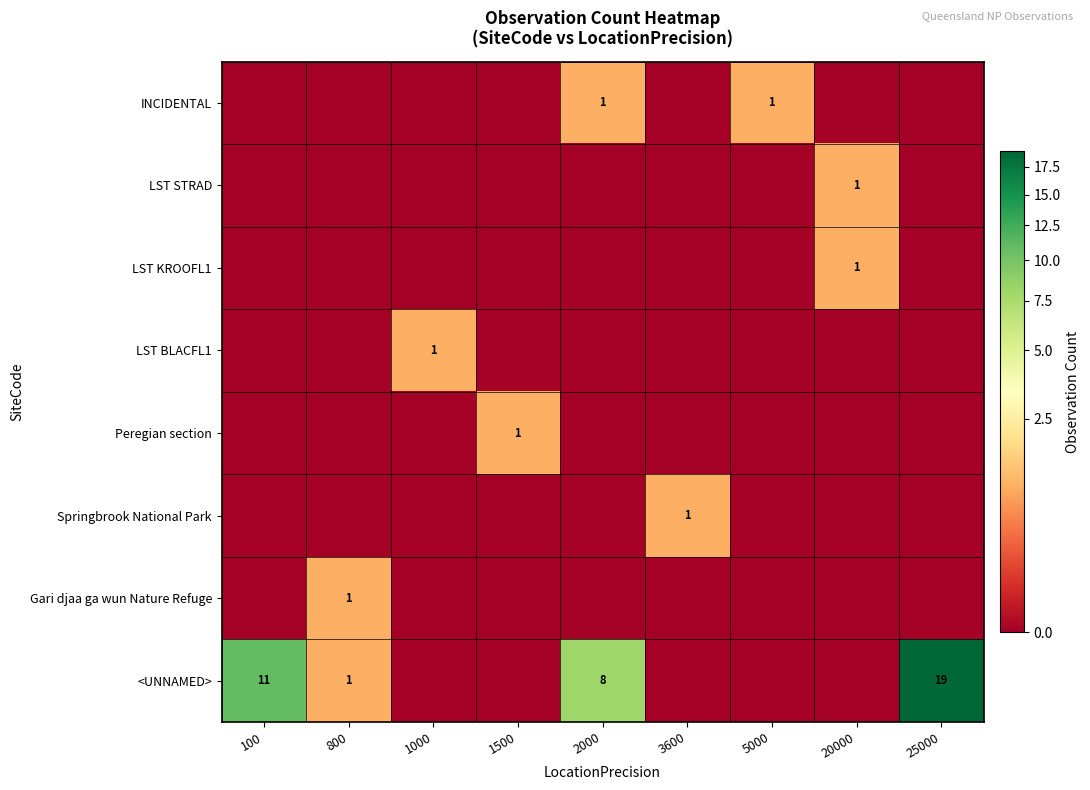

What is the difference between the maximum and minimum values in the LST BLACFL1 series?

1